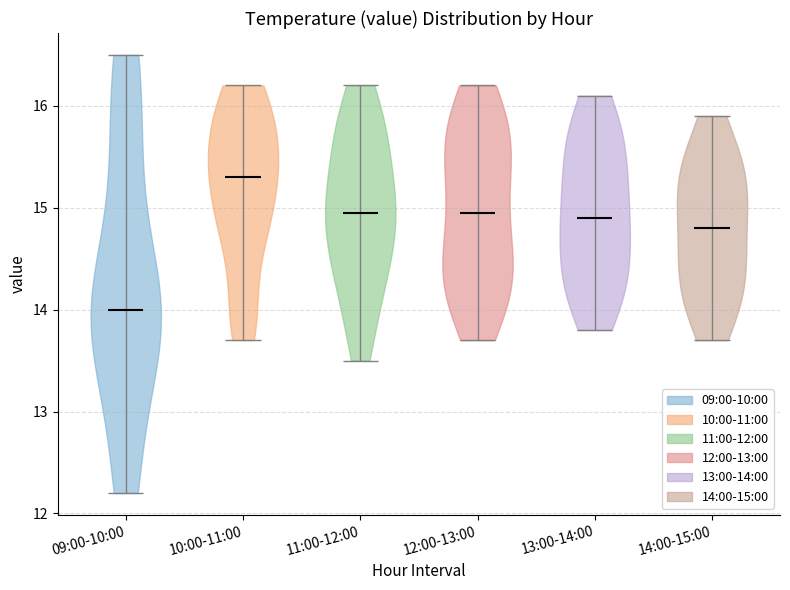

What is the lowest point the violin for 14:00-15:00 reaches on the y-axis? The values are not printed on the chart, so give them approximately, as read against the axis.

13.7